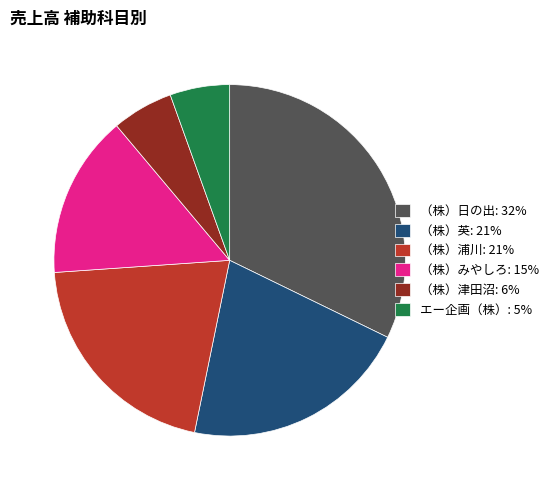

What is the largest slice in the pie chart?

（株）日の出: 32%